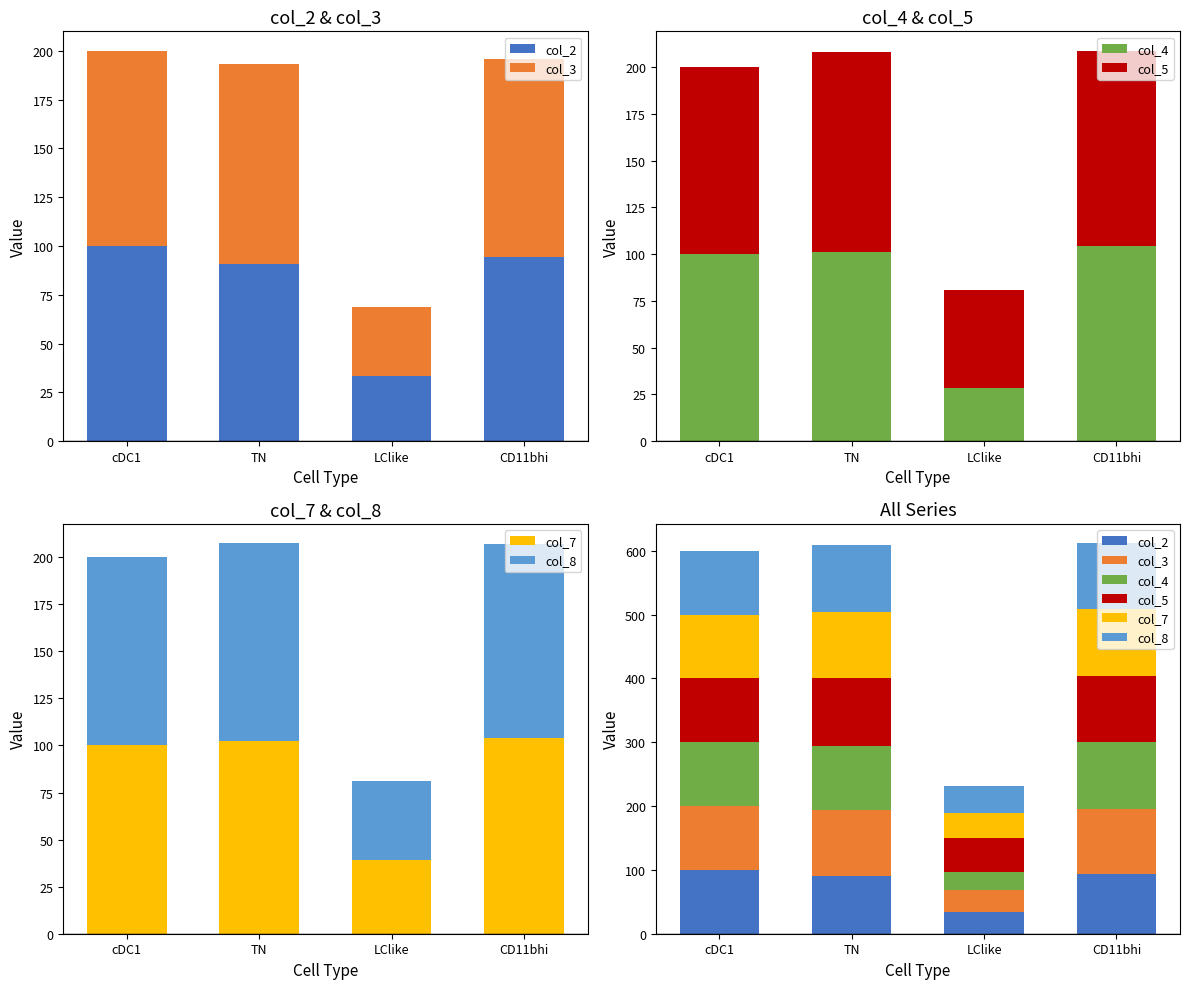

What is the value of the col_8 bar at the 2nd from the left?

105.2